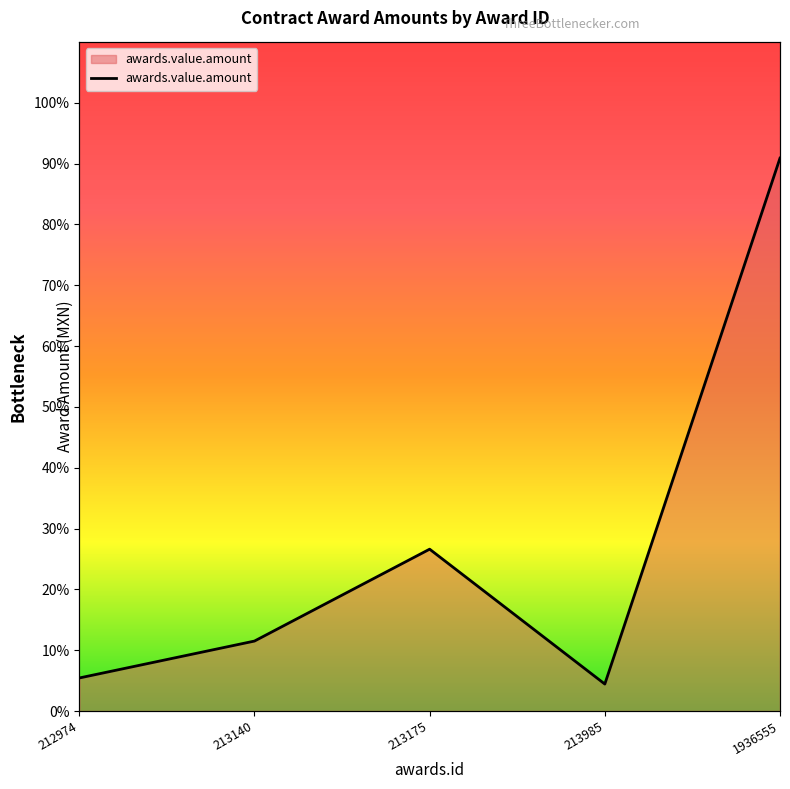

What is the value of the 1st point from the left?

5.4